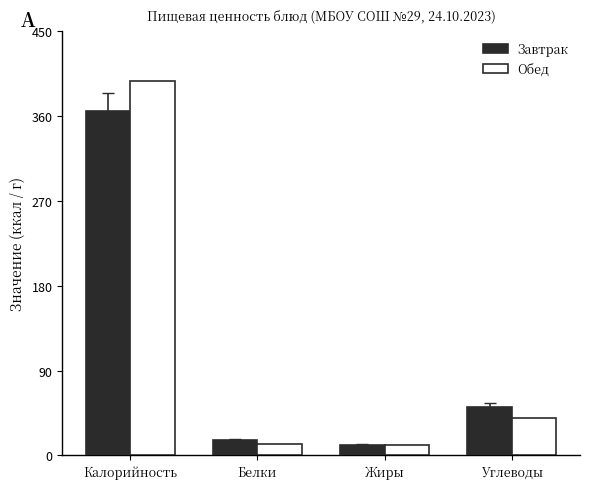

At which category is the sum across all series the highest?

Калорийность